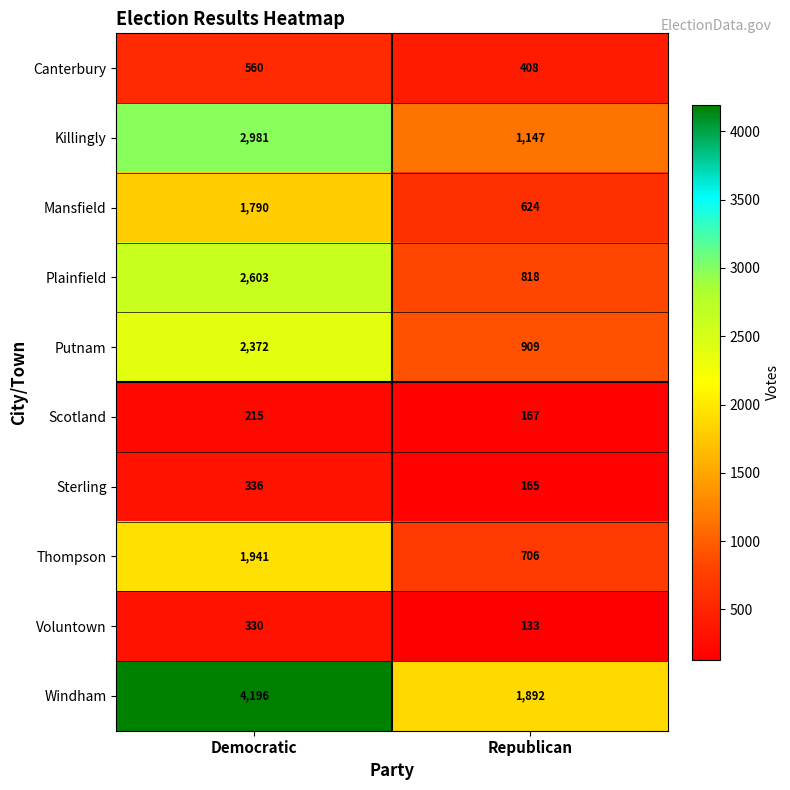

At which label is Plainfield closest to 1710?

Republican